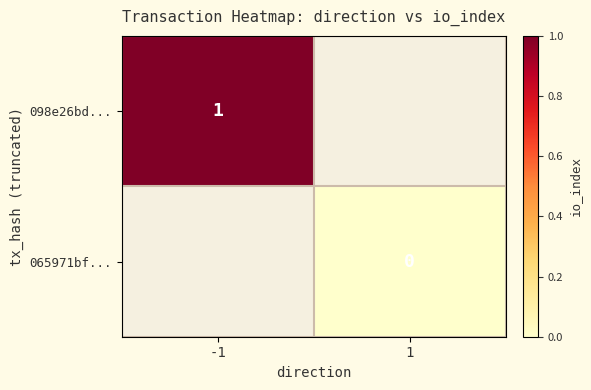

The value of 098e26bd... at -1 is 1. True or false?

True